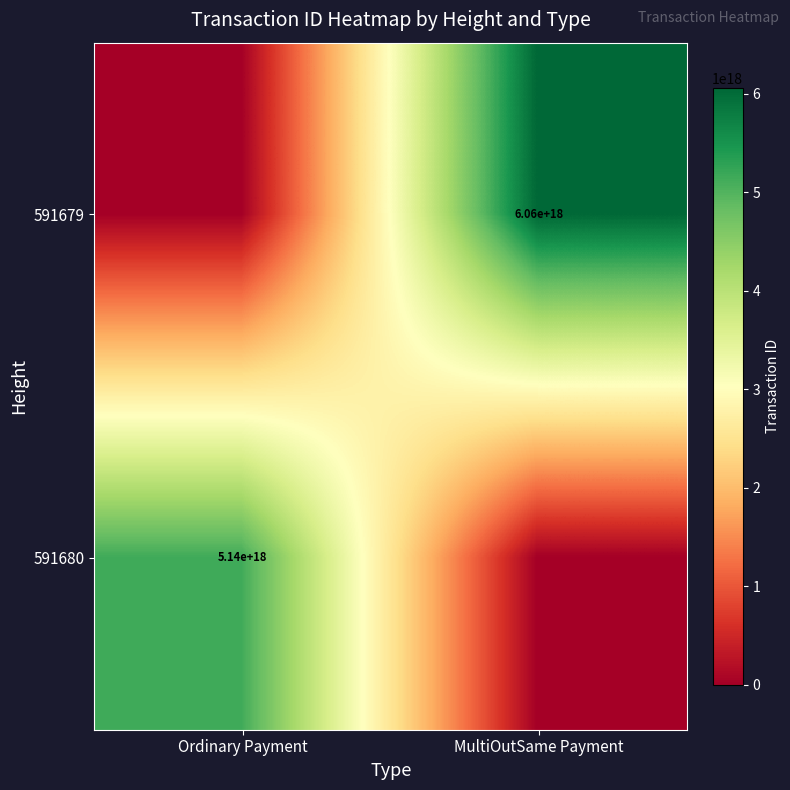

Is the value of 591679 at MultiOutSame Payment greater than the value of 591680 at Ordinary Payment?

Yes